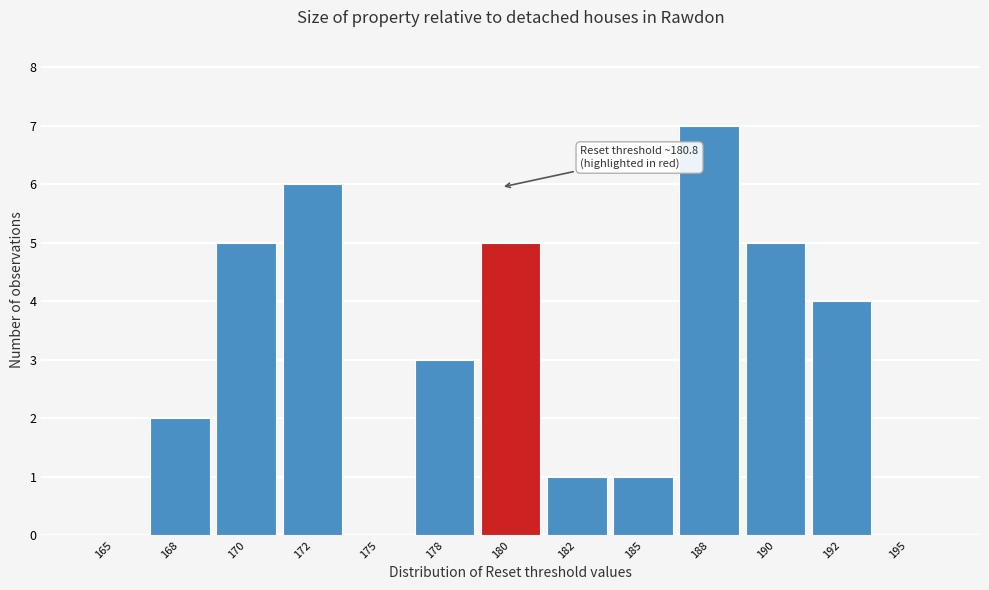

Reading right to left, list all the values displayed in this chart.

195=0	192=4	190=5	188=7	185=1	182=1	180=5	178=3	175=0	172=6	170=5	168=2	165=0